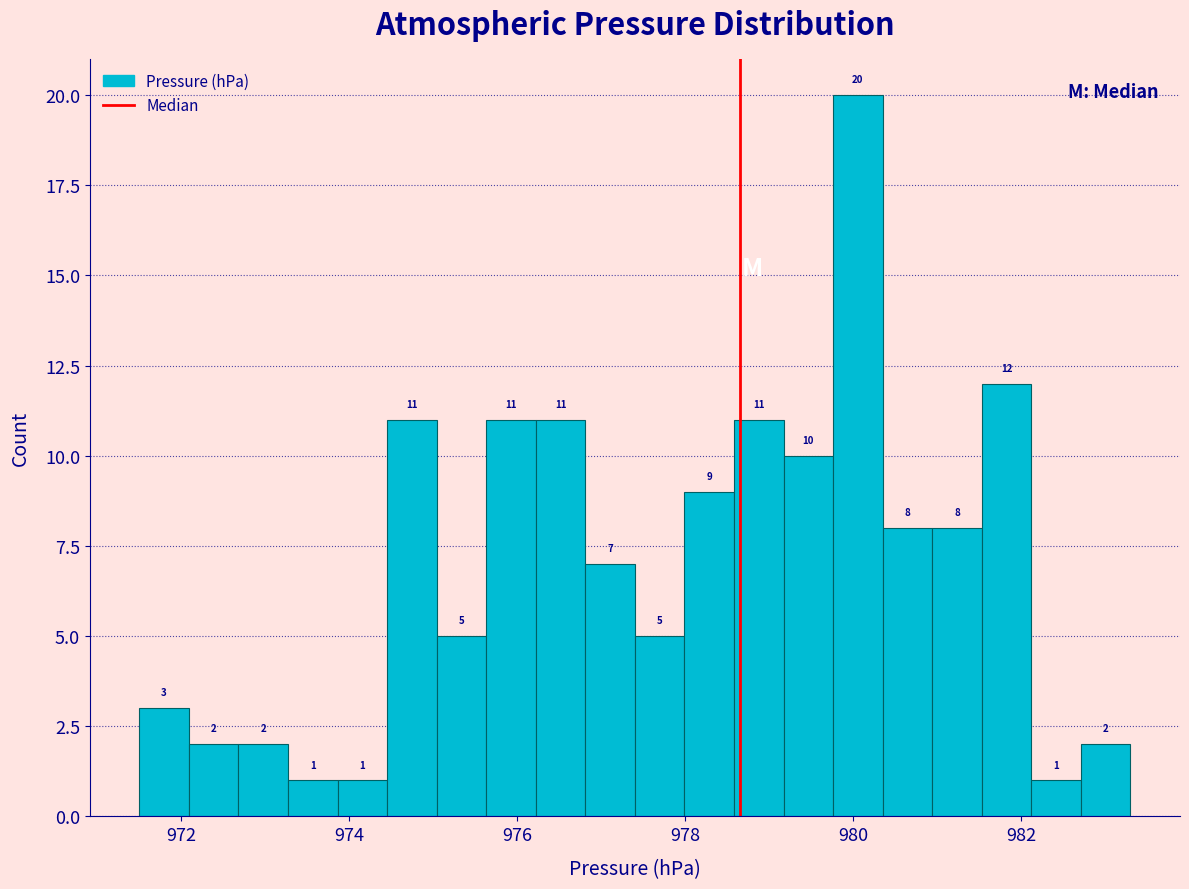

Read against the x-axis, roughly where is the centre of the tallest bar?

980.0